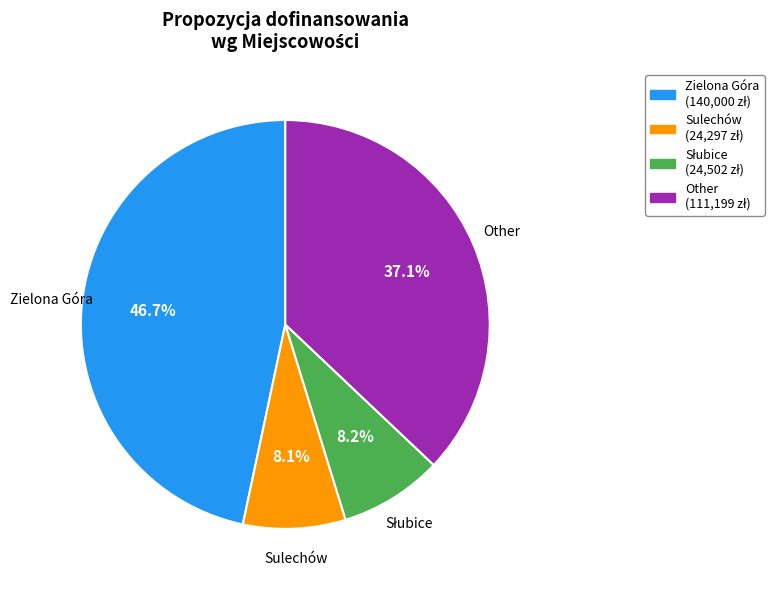

Is there a majority slice in this chart?

No